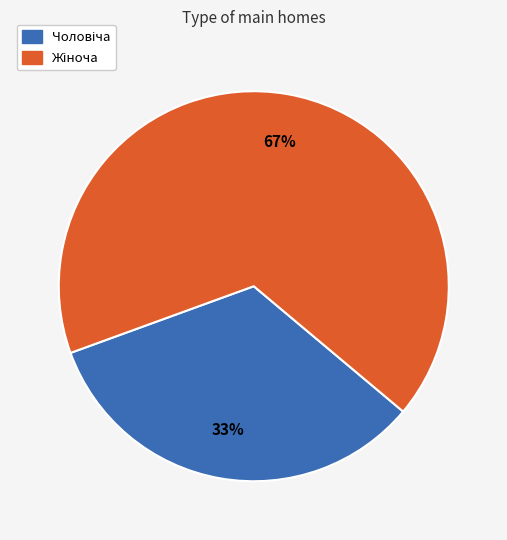

Count the number of slices in the pie.

2